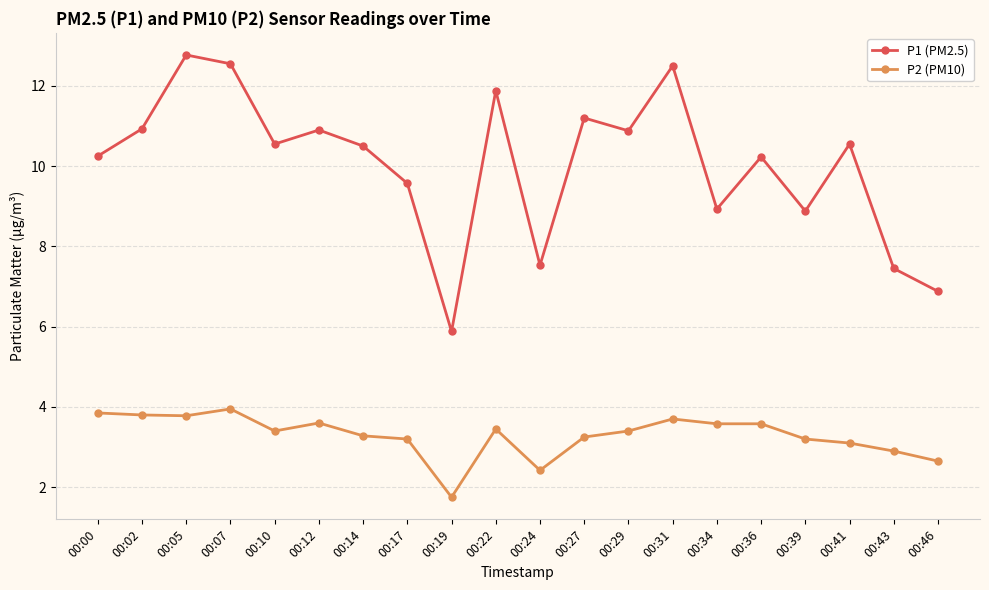

What is the sum of all P1 (PM2.5) values?

200.8